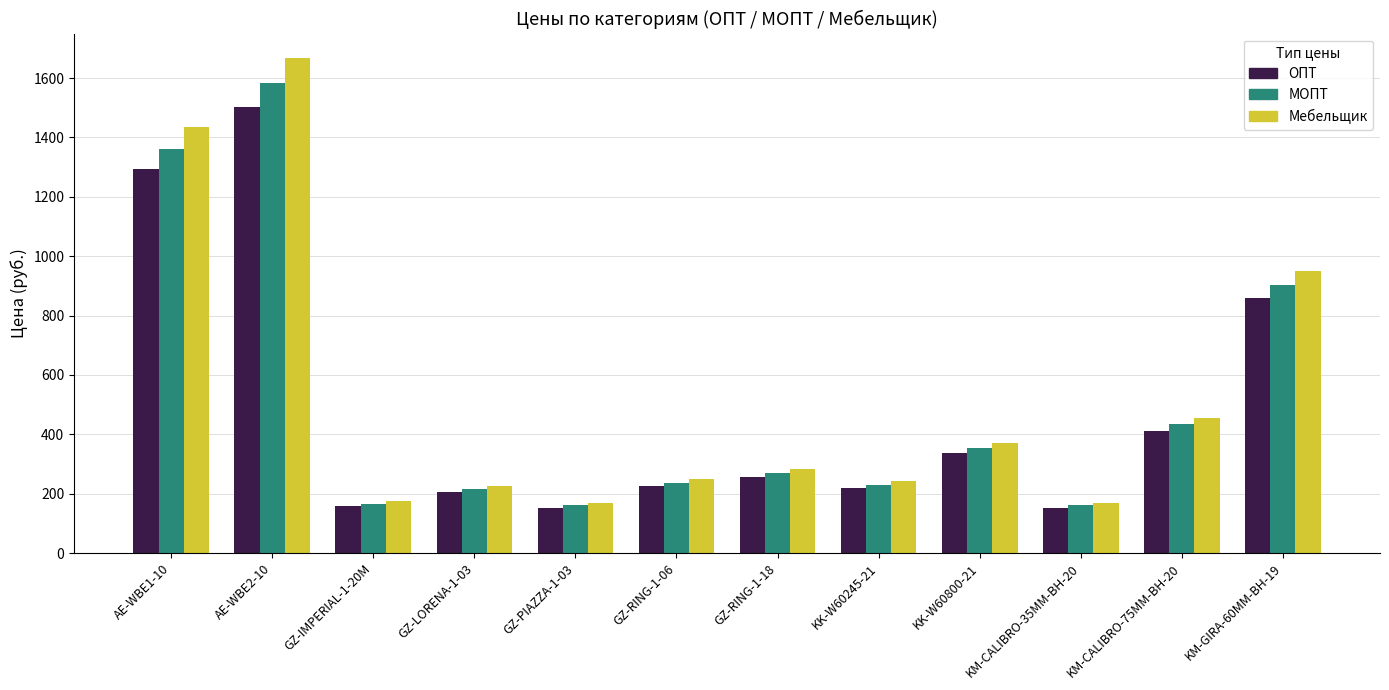

Is it true that ОПТ equals 255.3 at GZ-RING-1-18?

True